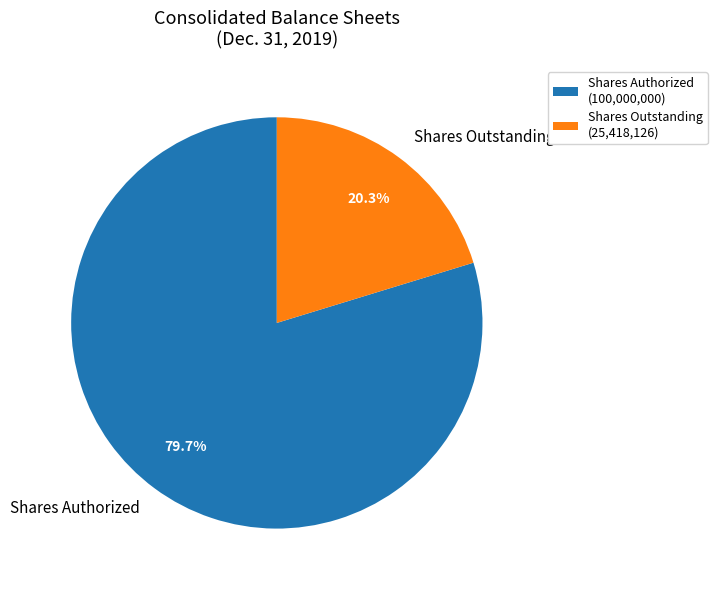

What is the smallest slice in the pie chart?

Shares Outstanding